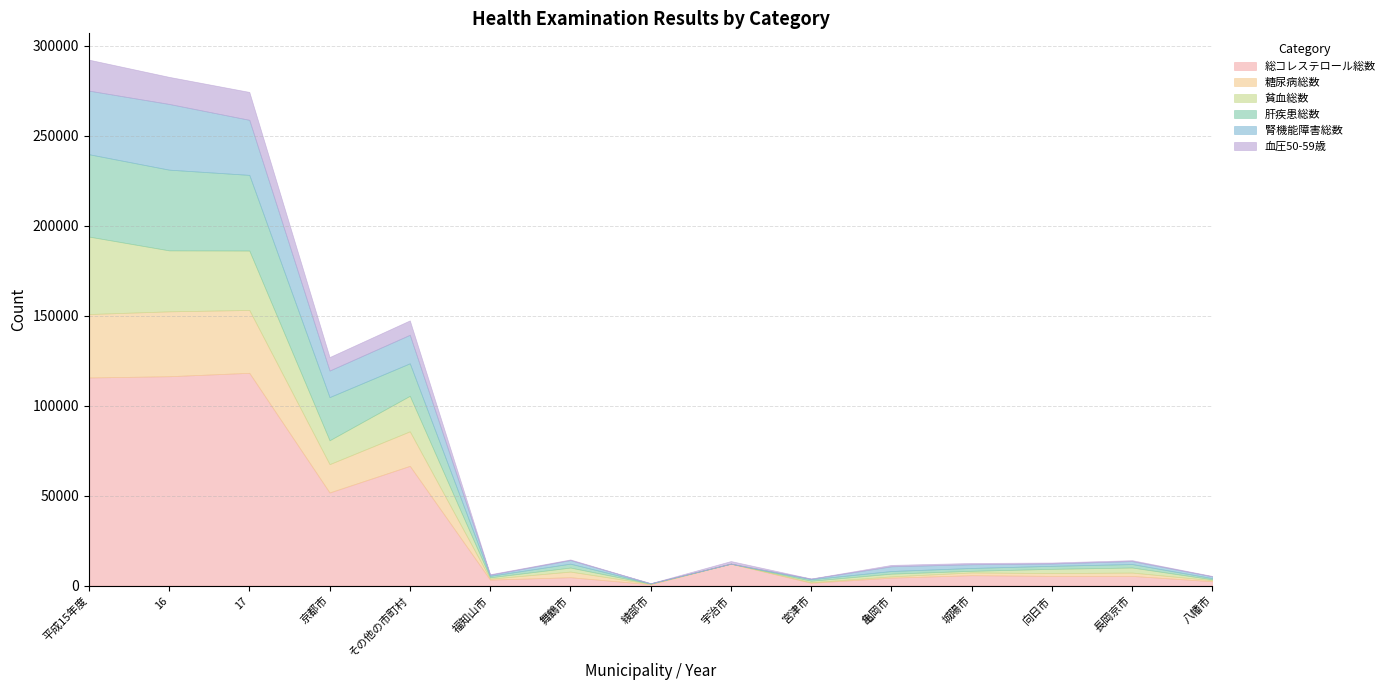

The value of 血圧50-59歳 at 平成15年度 is 17221. True or false?

True